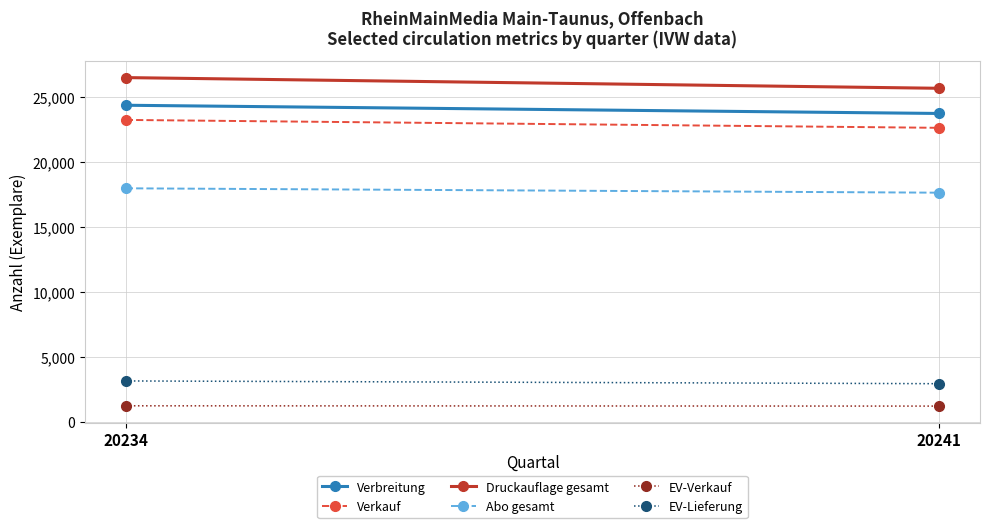

Read the Verkauf value at 20234, to the nearest 50.

23250